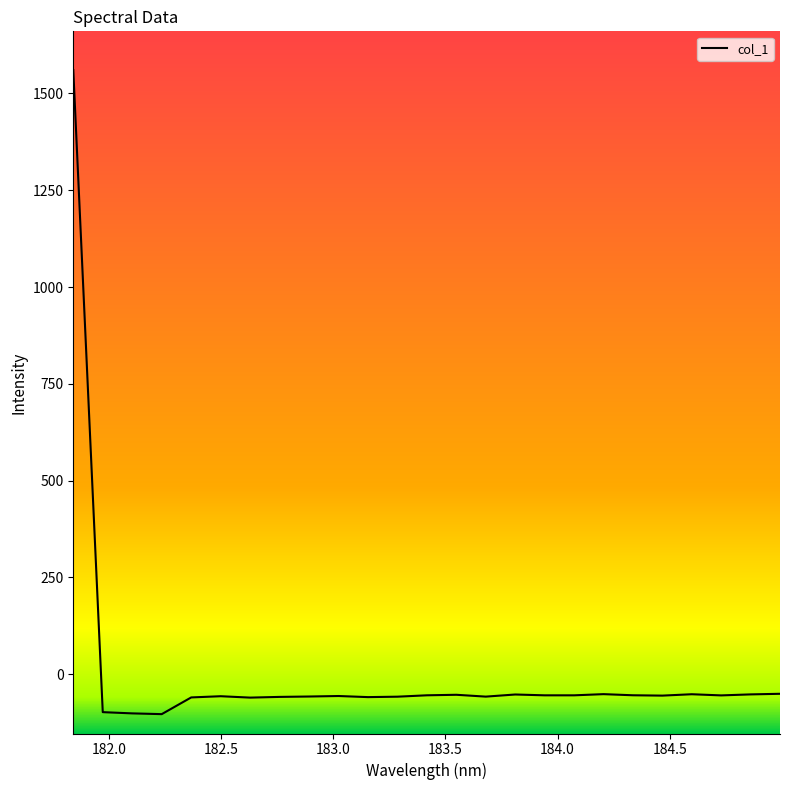

What is the difference between the maximum and minimum values?

1663.3